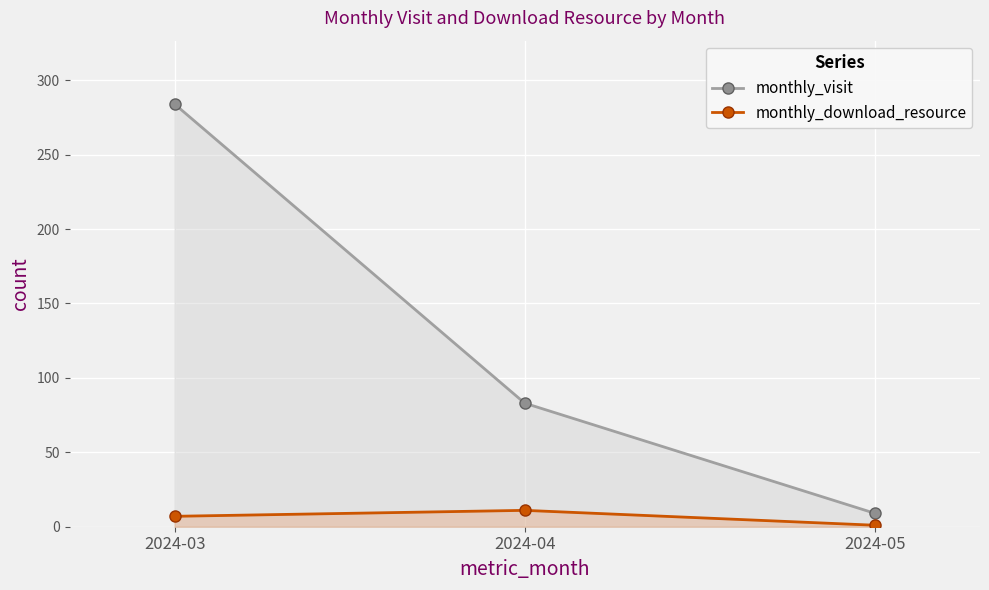

Which label corresponds to the largest value in the chart?

2024-03